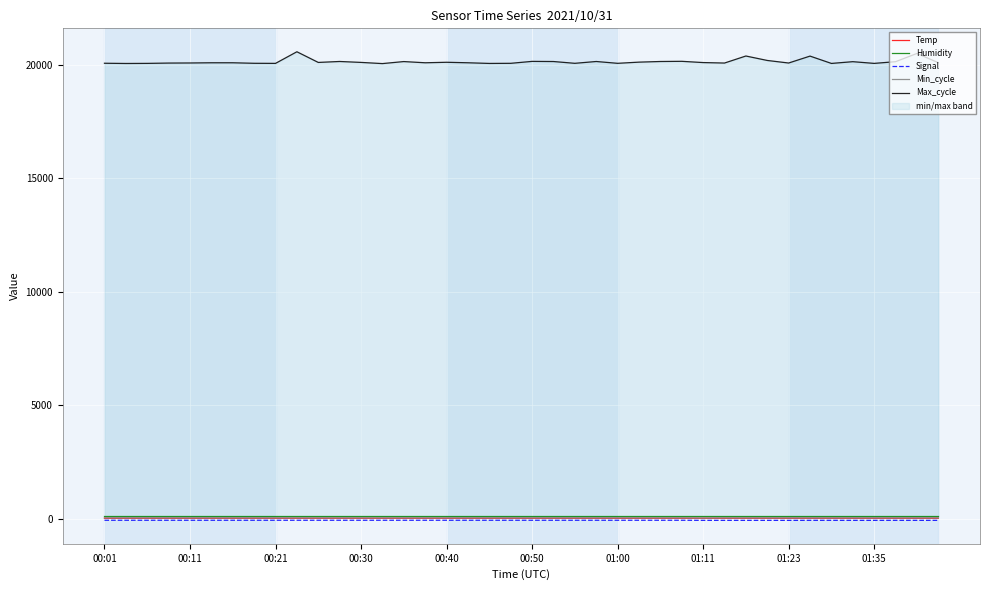

What is the value of the Min_cycle point at the 37th from the left?

28.0